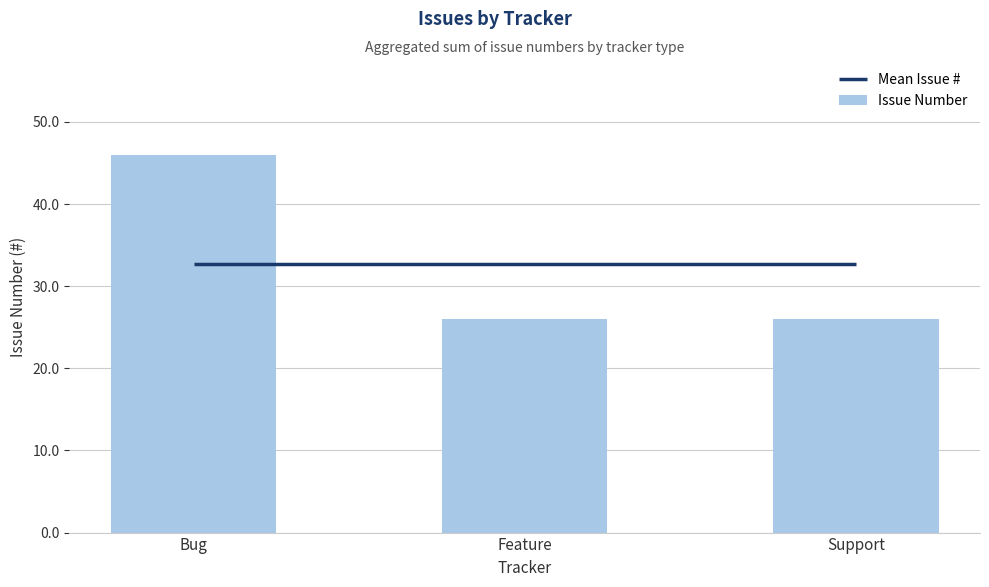

At Support, list the series in order from largest to smallest.

Mean Issue #, Issue Number